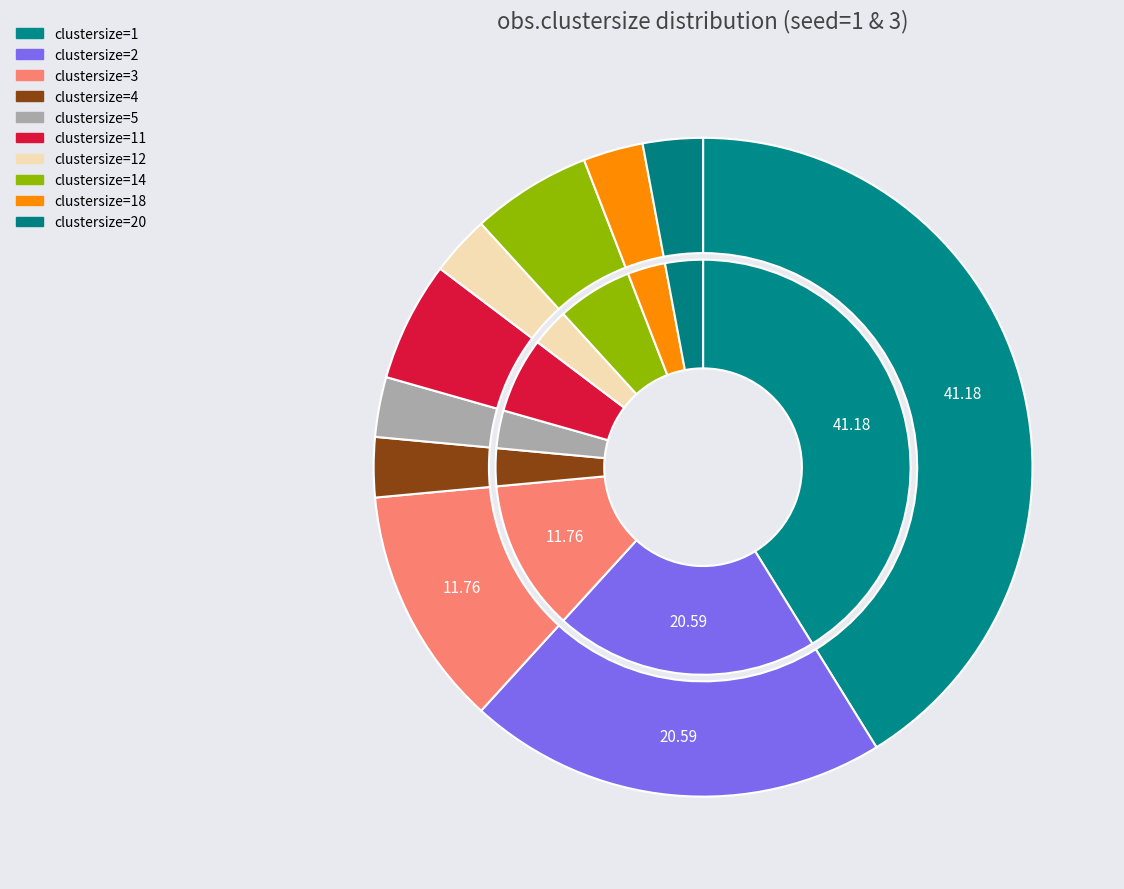

Is there any slice that represents more than half of the pie?

No